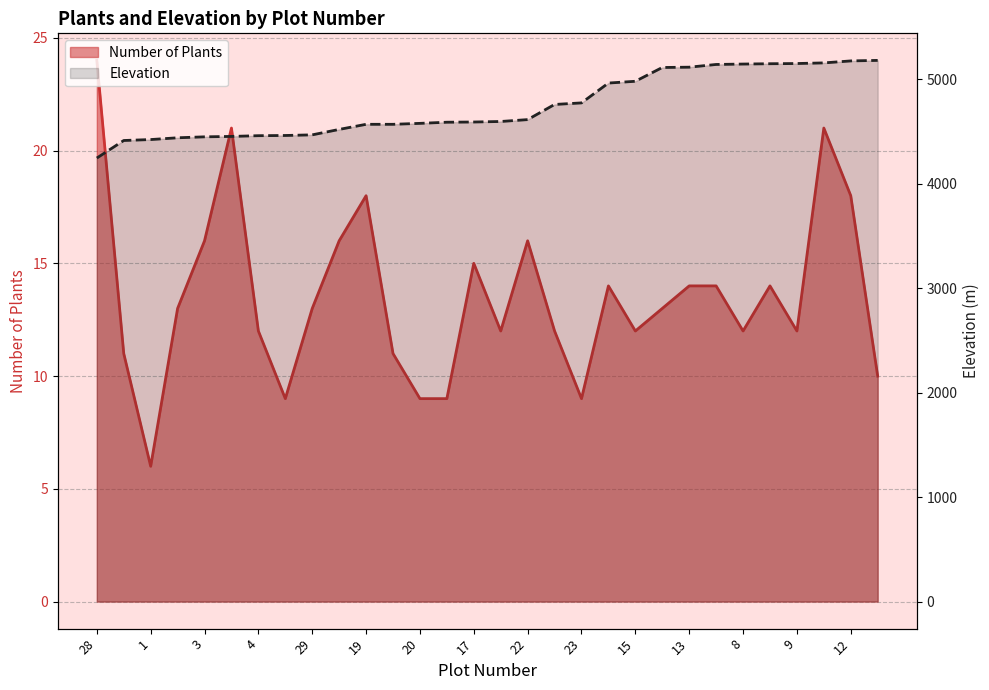

Where does the Number of Plants series first go above 13?

28